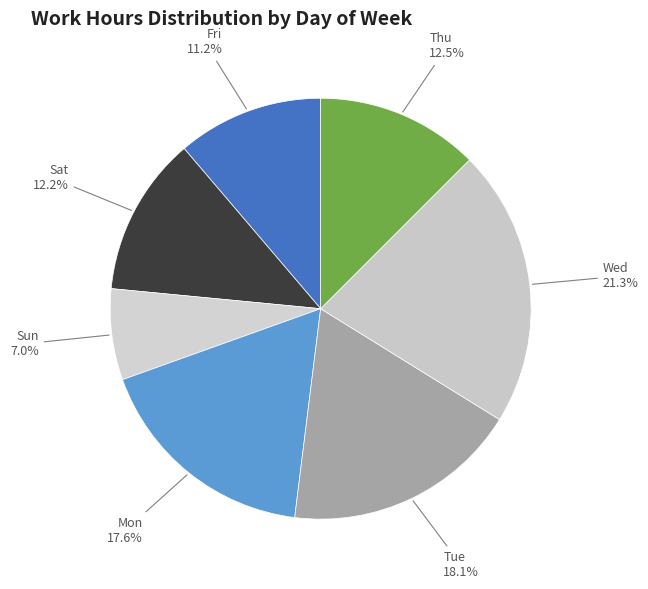

Which category has the smallest portion of the pie?

Sun